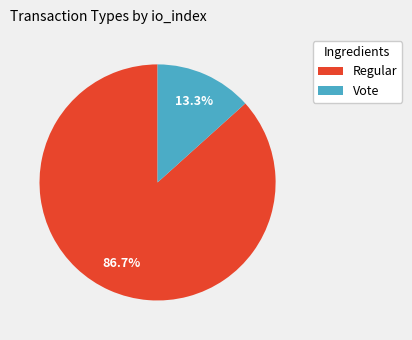

Which category has the smallest portion of the pie?

Vote